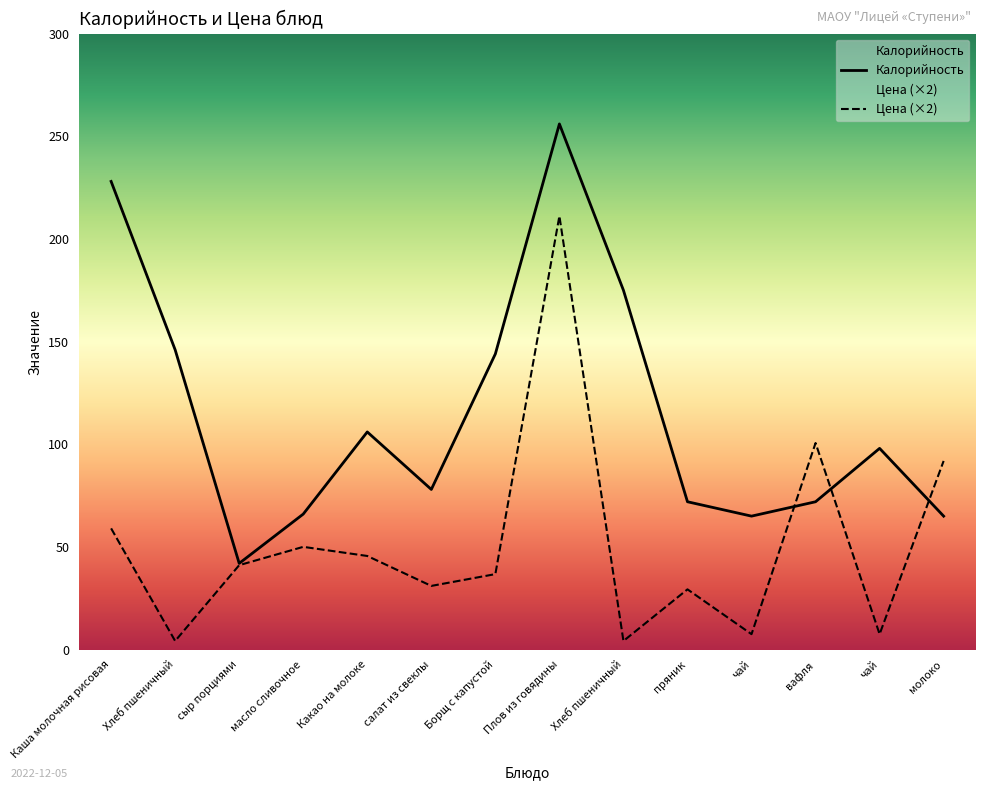

What is the average value of the Цена series?

51.4